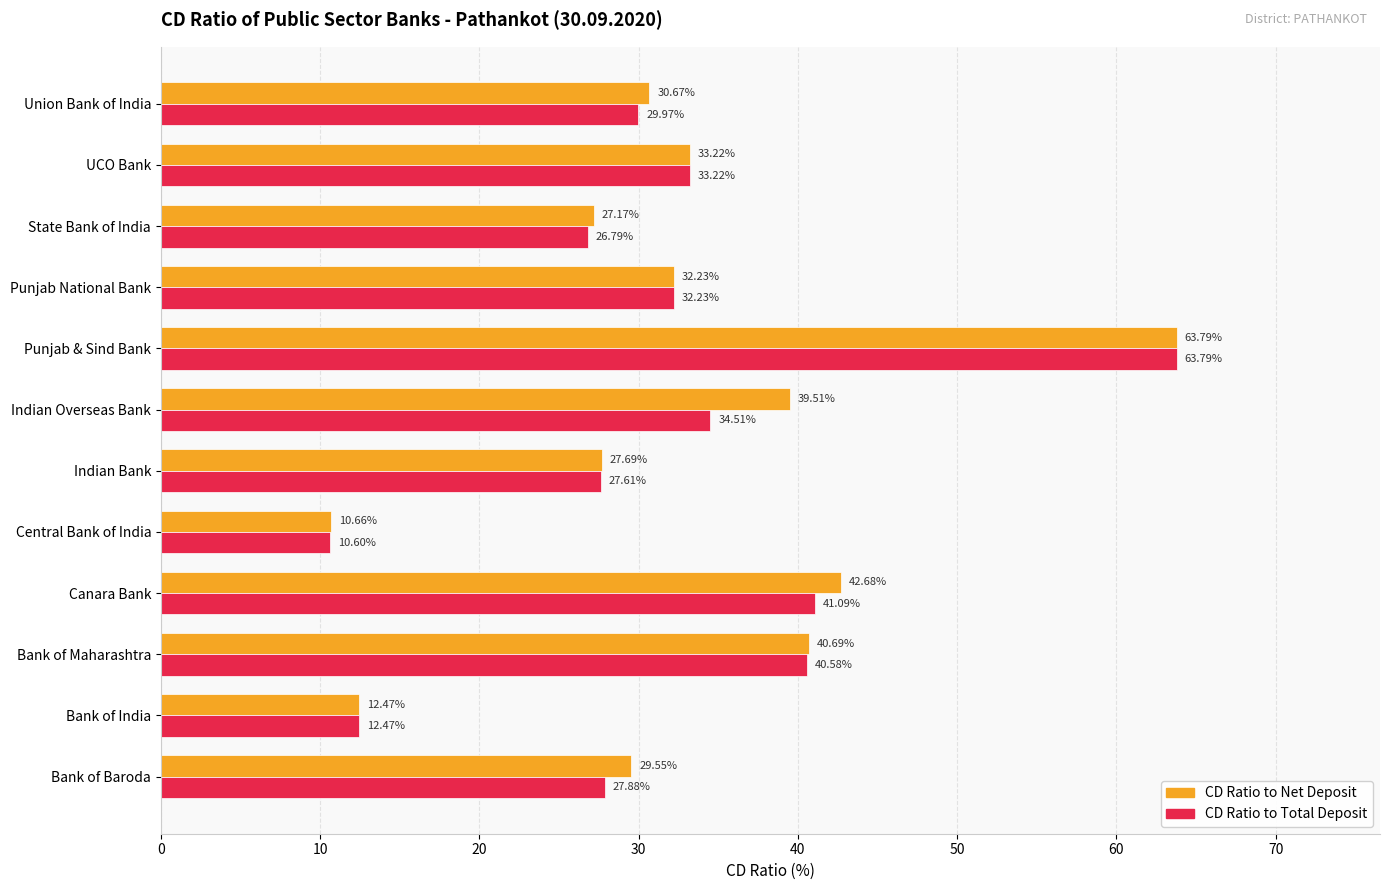

How many categories are shown in the chart?

12